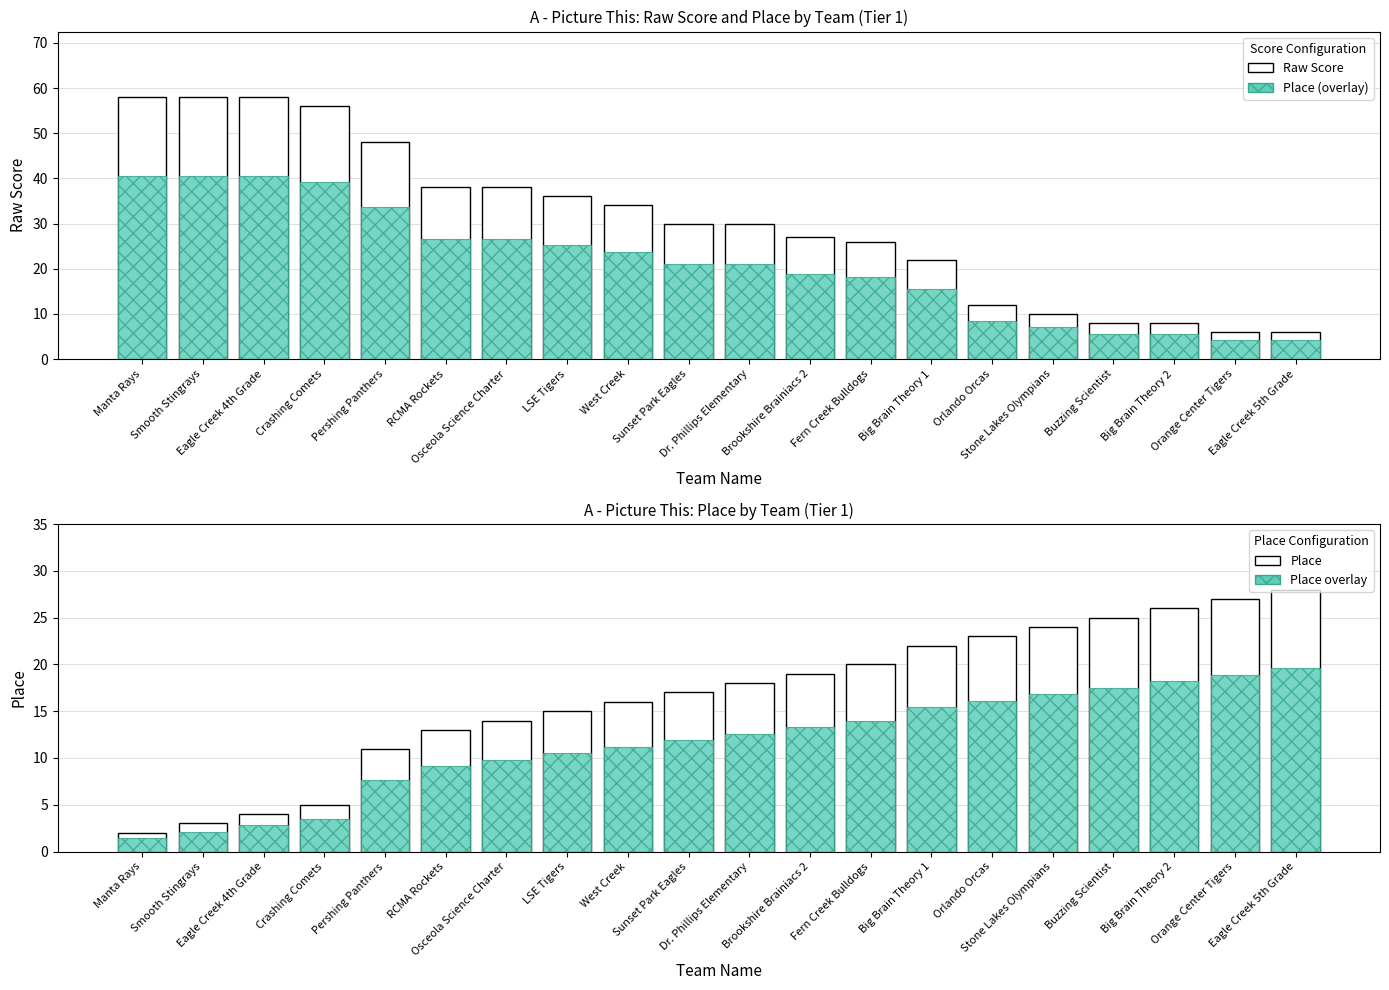

What is the difference between the highest and lowest values at West Creek?

22.8